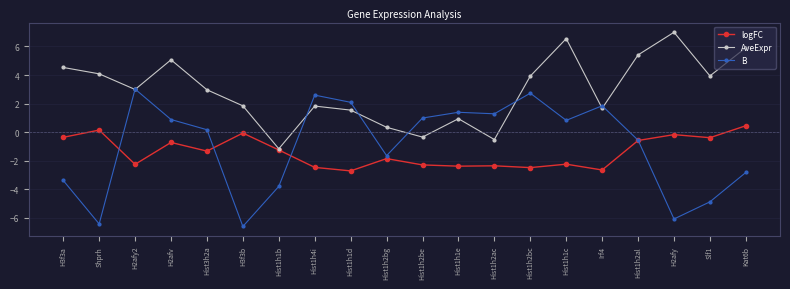

What is the value of the B point at the 6th from the left?

-6.6